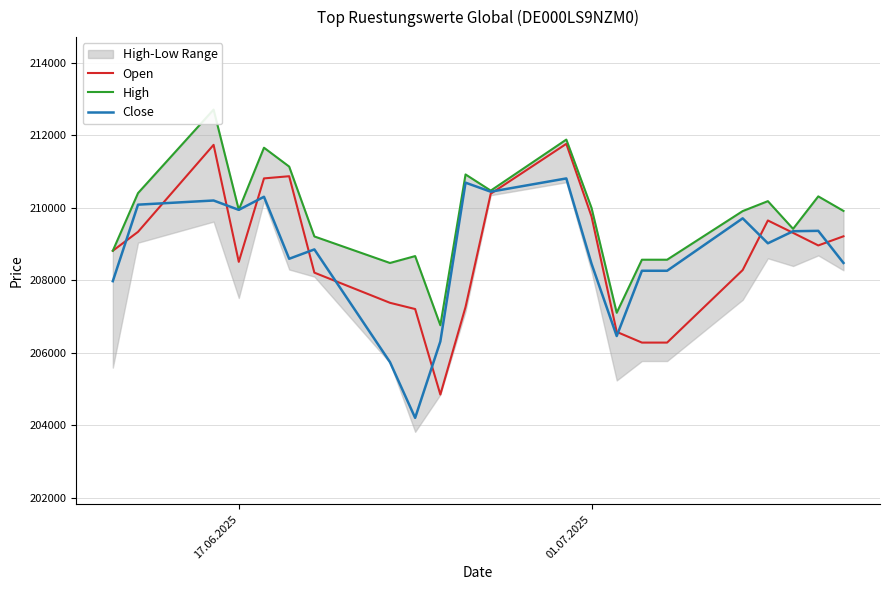

Does the chart have visible grid lines?

Yes